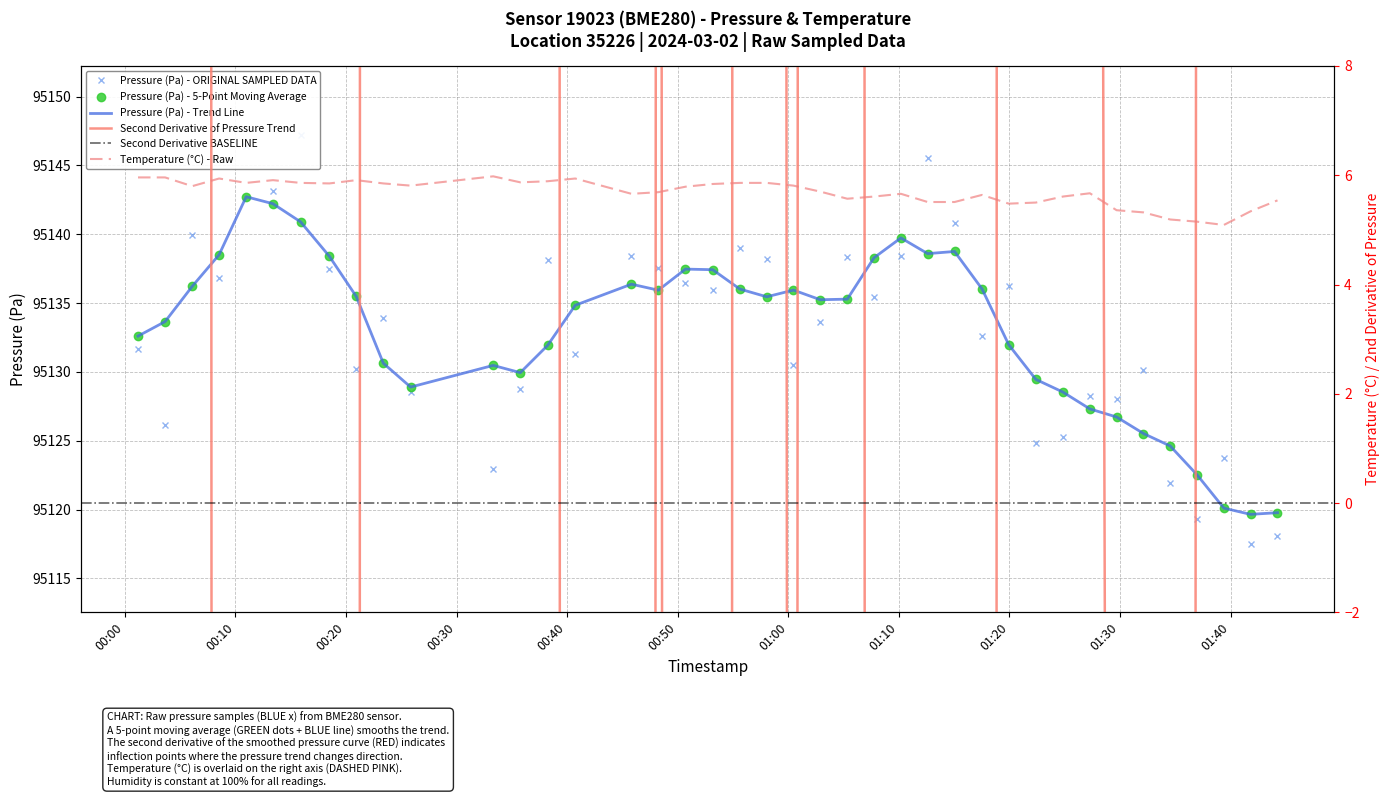

Reading left to right, list all the values displayed in this chart.

pressure: 95131.7	95126.2	95140.0	95136.8	95146.4	95143.2	95147.2	95137.4	95130.2	95133.9	95128.6	95123.0	95128.8	95138.1	95131.3	95138.4	95137.6	95136.4	95135.9	95139.0	95138.2	95130.5	95133.6	95138.3	95135.5	95138.4	95145.6	95140.8	95132.6	95136.2	95124.8	95125.3	95128.2	95128.0	95130.1	95121.9	95119.3	95123.7	95117.5	95118.1
temperature: 6.0	6.0	5.8	5.9	5.9	5.9	5.9	5.8	5.9	5.8	5.8	6.0	5.9	5.9	5.9	5.7	5.7	5.8	5.8	5.9	5.9	5.8	5.7	5.6	5.6	5.7	5.5	5.5	5.6	5.5	5.5	5.6	5.7	5.4	5.3	5.2	5.2	5.1	5.3	5.5